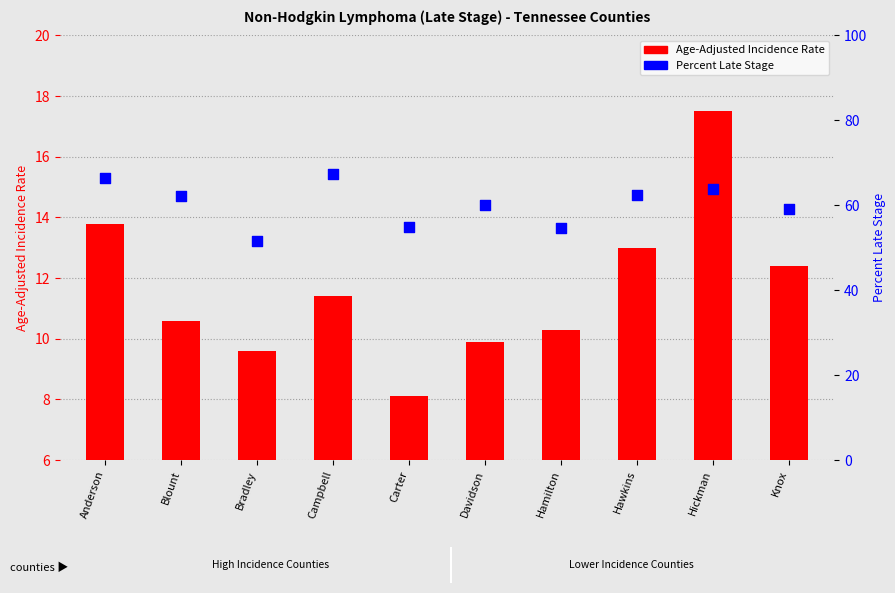

Which series reaches the minimum Y coordinate?

Age-Adjusted Incidence Rate